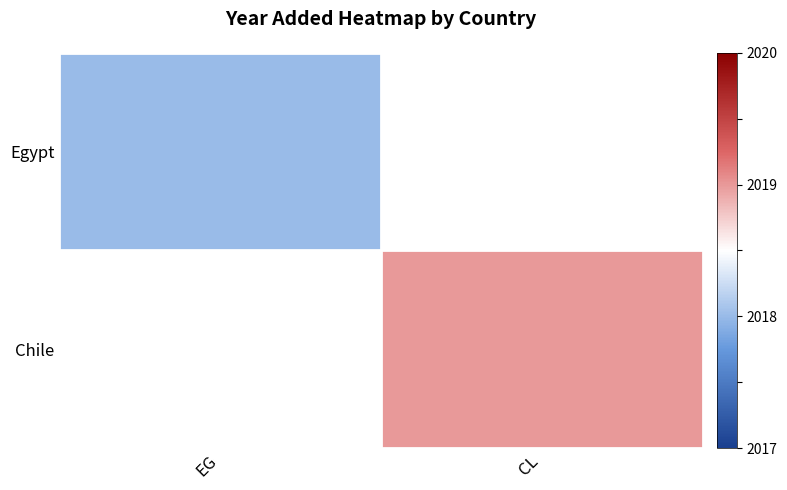

True or false: Egypt has a value of 2018.0 at EG.

True